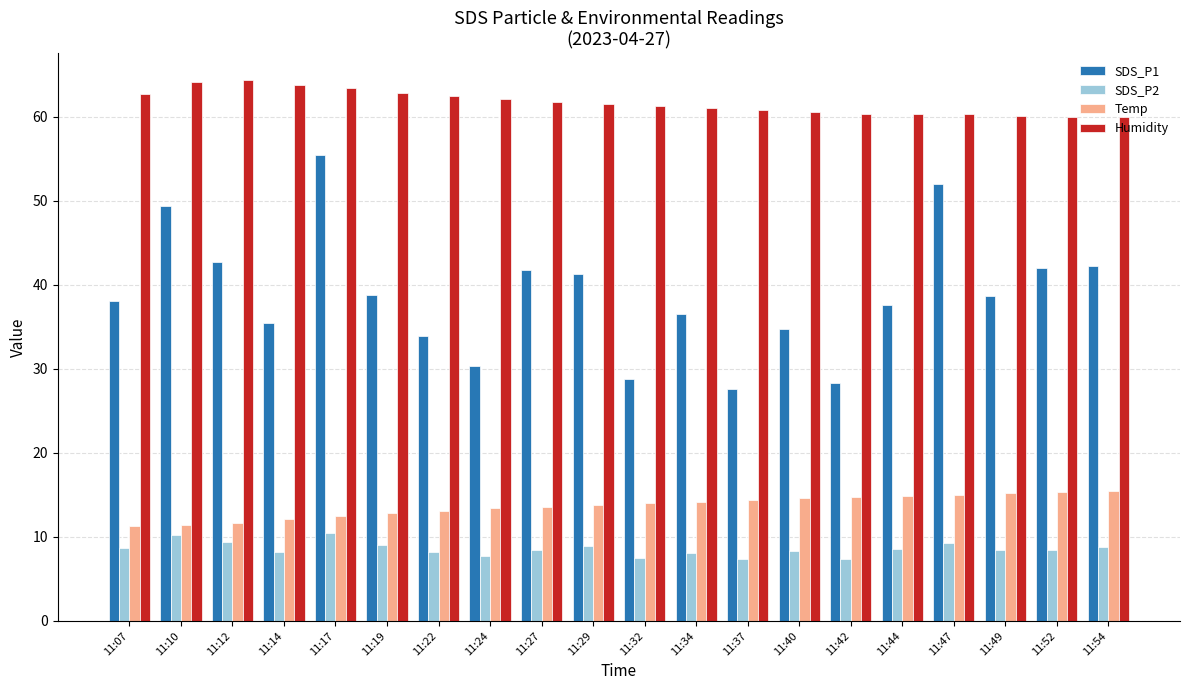

How many bars are there in each group?

4